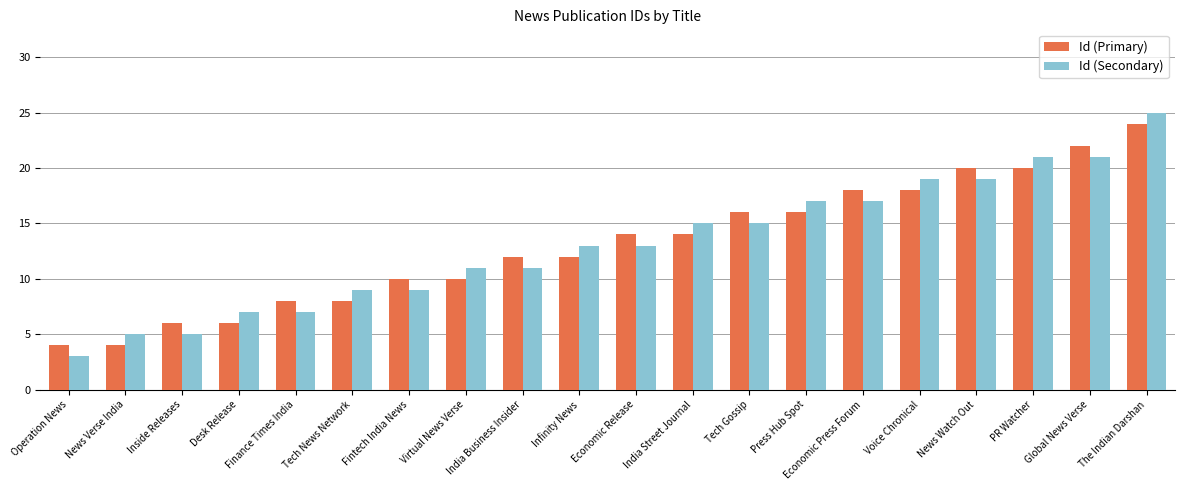

At which category does the chart reach its minimum across all series?

Operation News